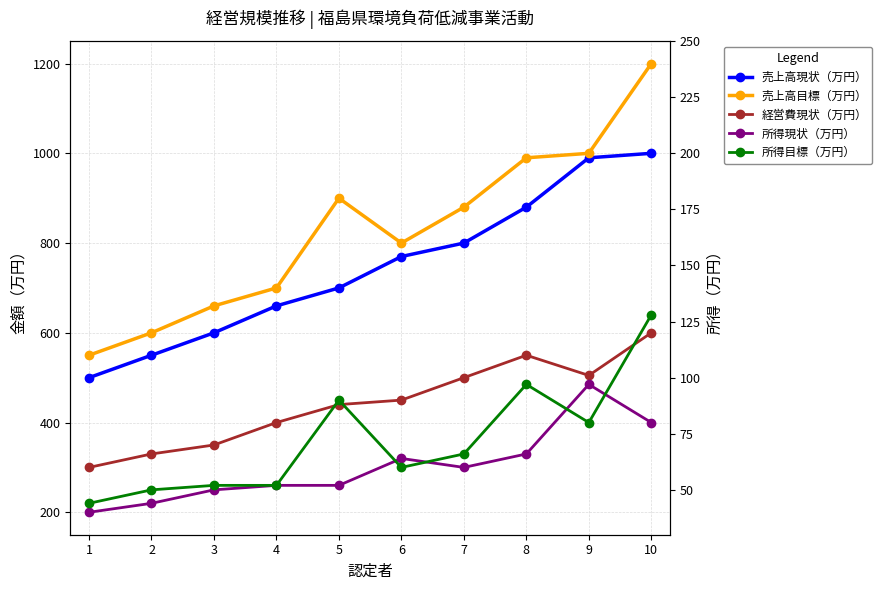

What is the spread (max minus min) of values at 3?

410